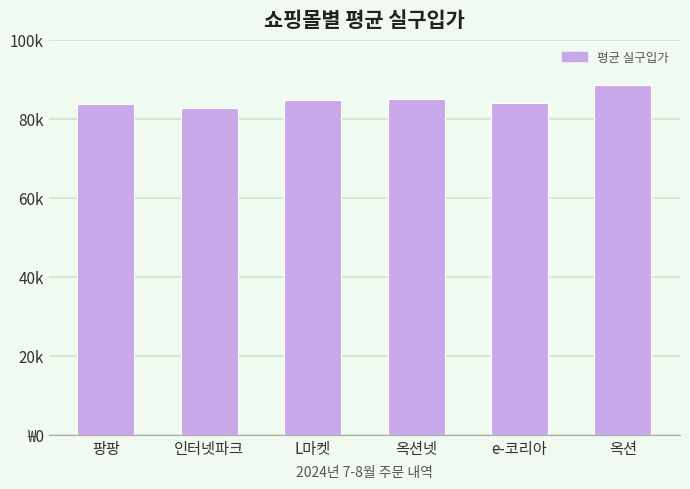

How many series are shown in this chart?

1